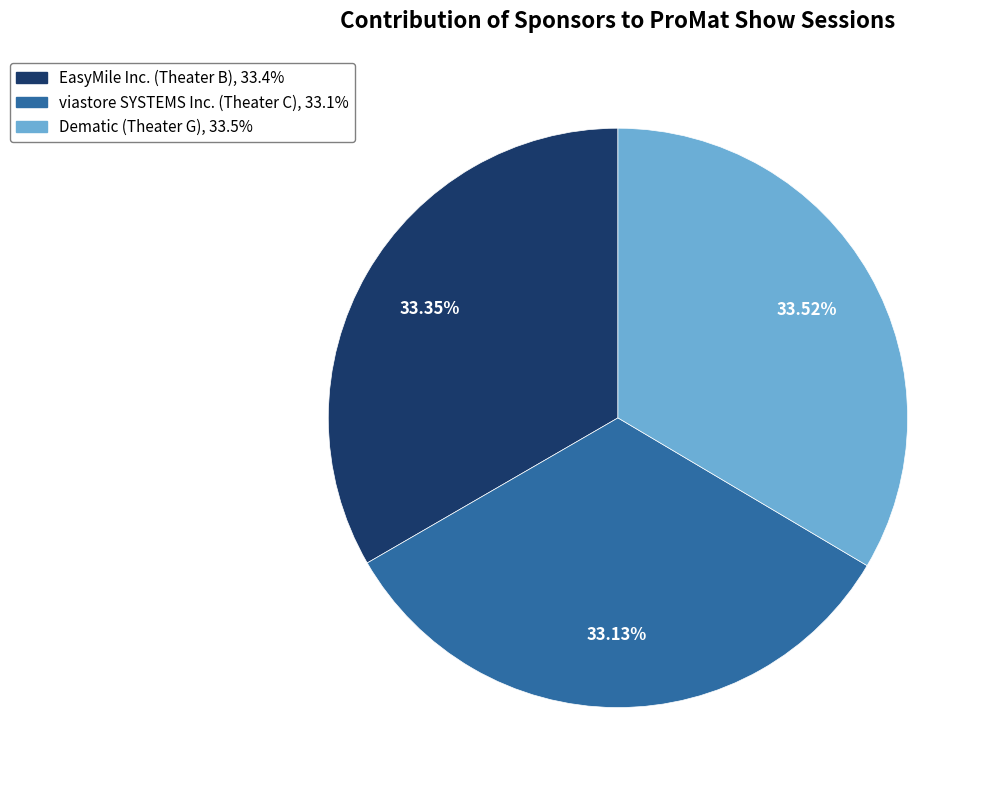

To the nearest percent, what percentage of the pie is EasyMile Inc. (Theater B)?

33%